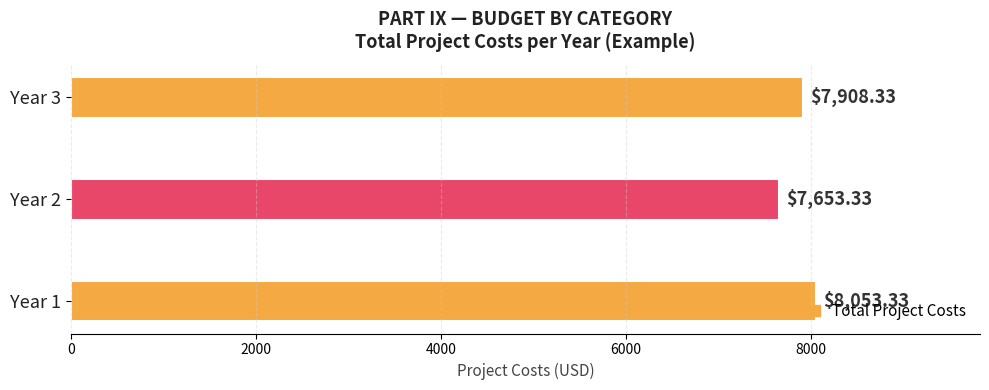

What is the difference between the maximum and minimum values?

400.0